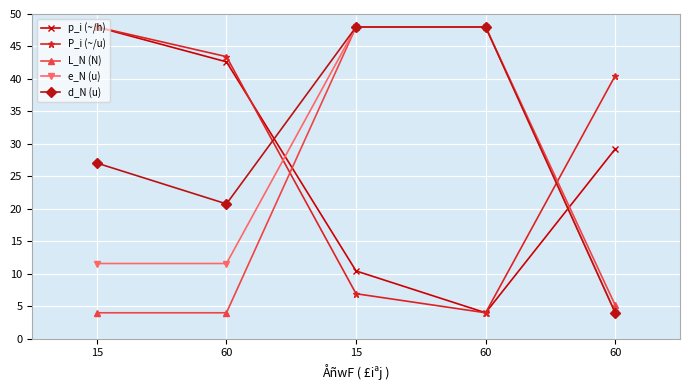

What is the spread (max minus min) of values at 60?

39.4